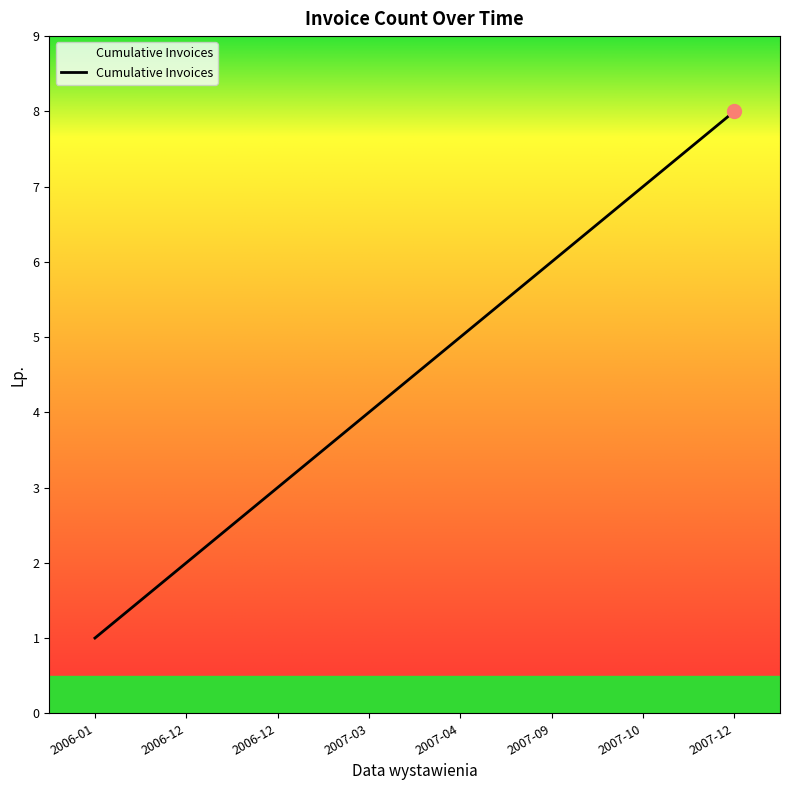

What is the maximum value shown in the chart?

8